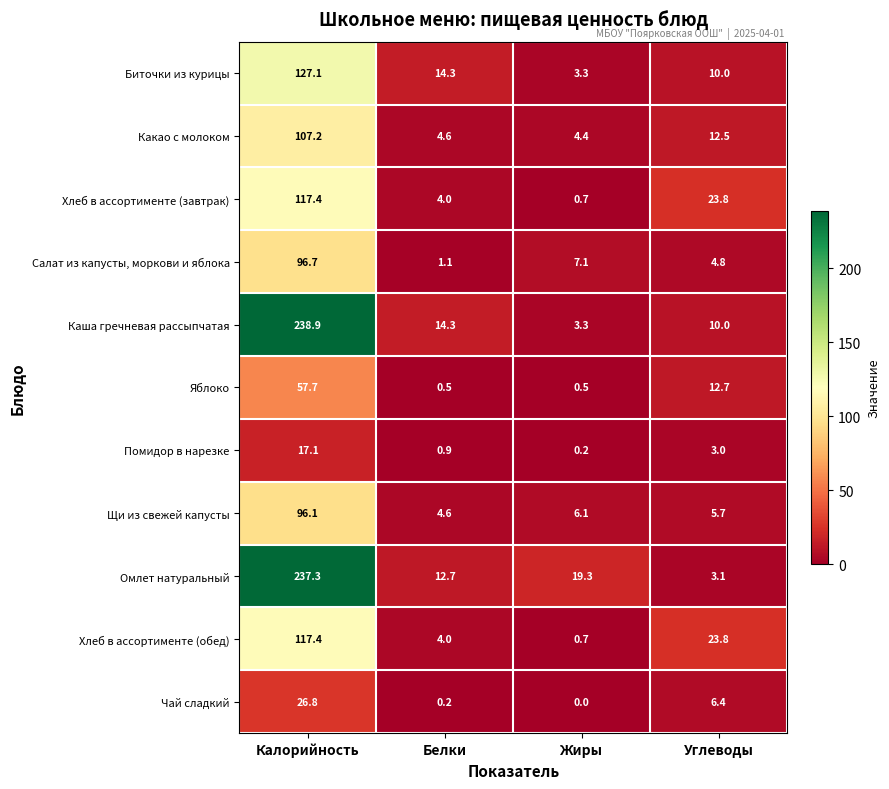

True or false: Чай сладкий has a value of 0.2 at Белки.

True